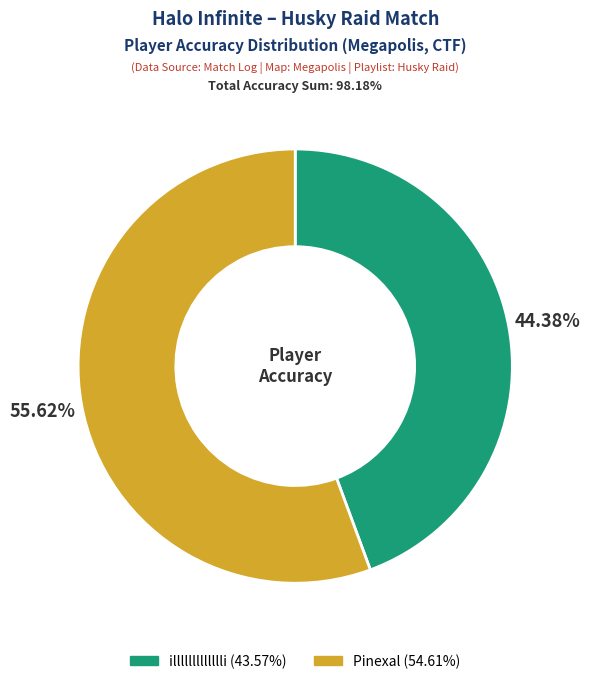

Which slice is the smallest?

illllllllllllli